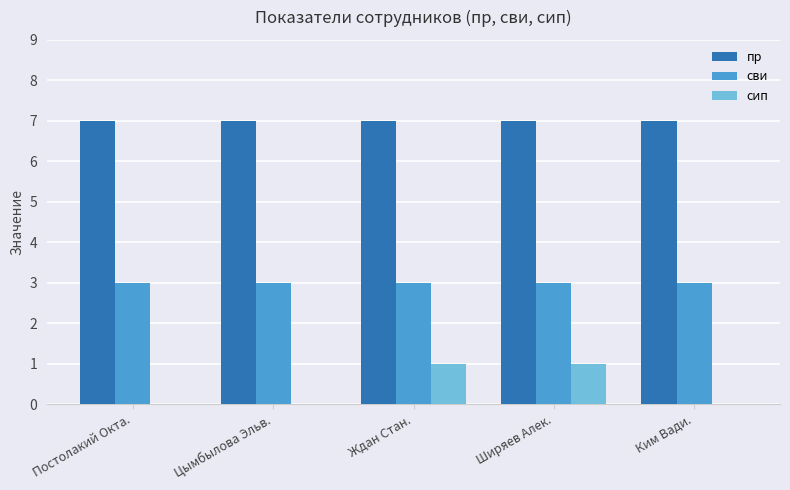

Is it true that сип equals -1 at Постолакий Окта.?

False